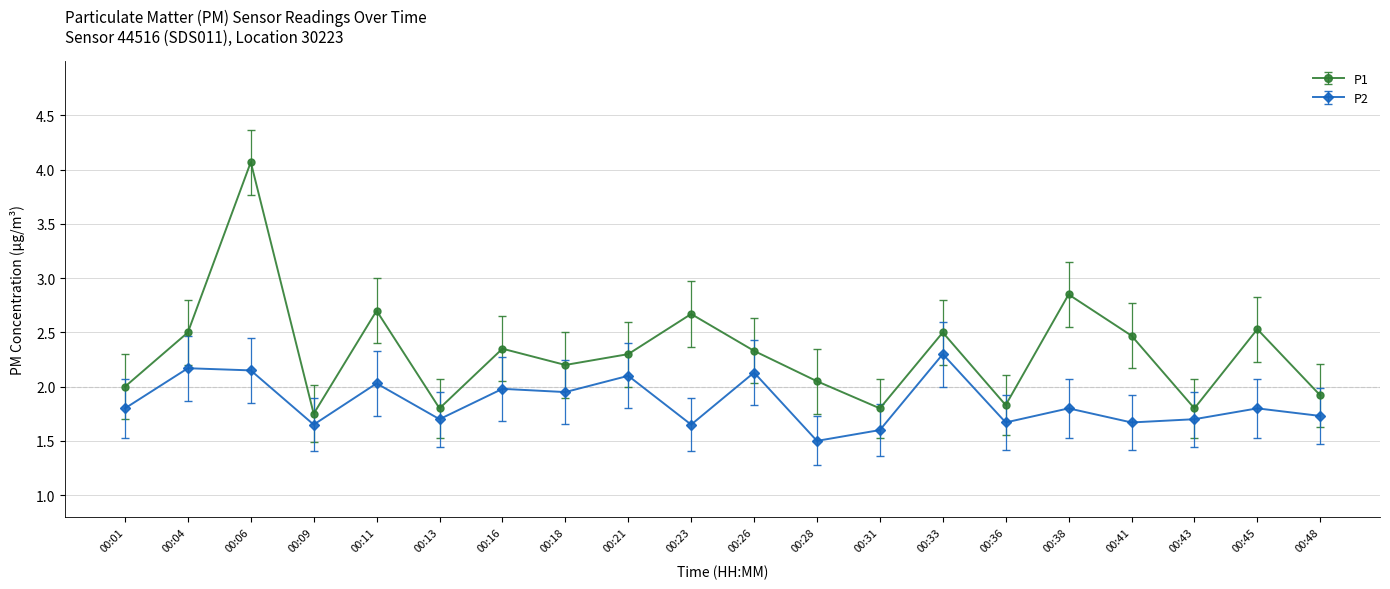

What is the difference between the maximum and minimum values in the P2 series?

0.8